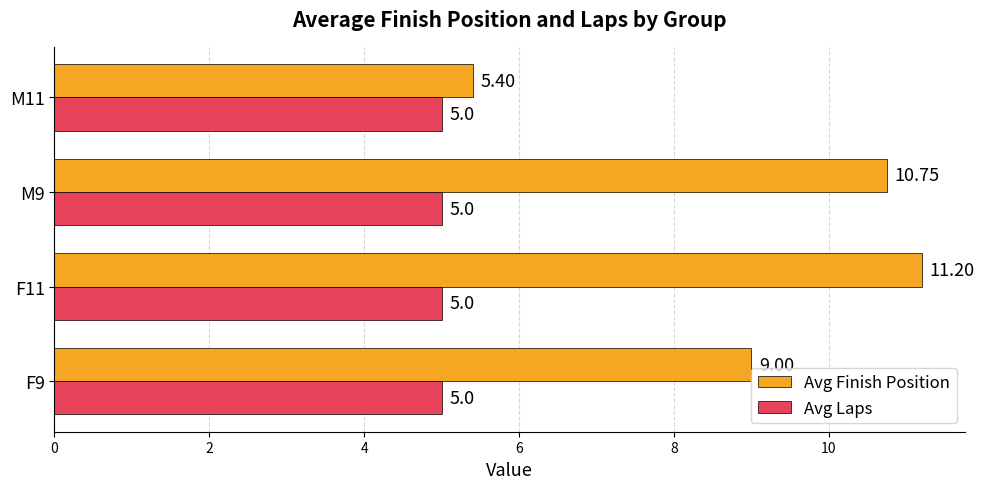

What is the sum of all Avg Finish Position values?

36.4